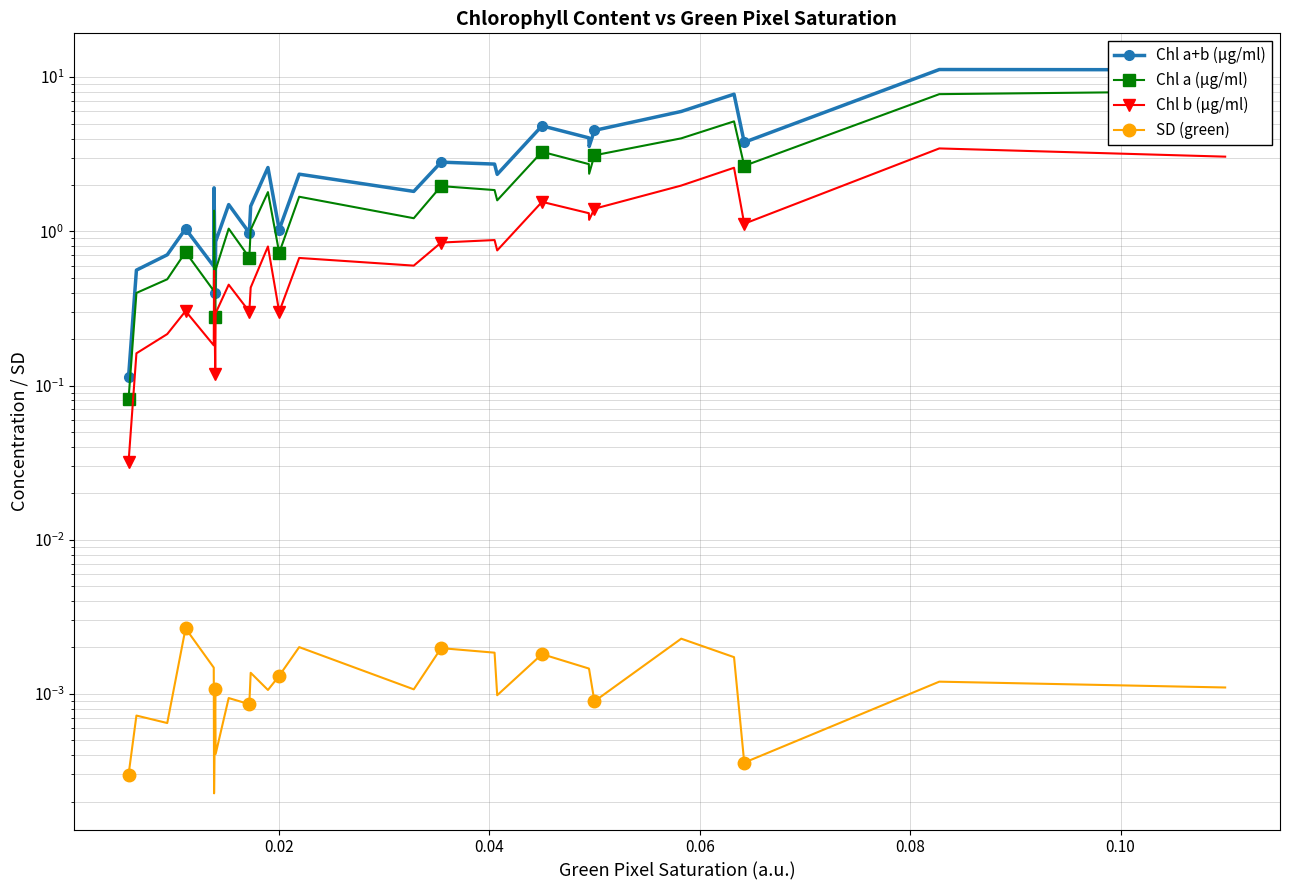

What is the maximum value for Chl a (µg/ml)?

8.1